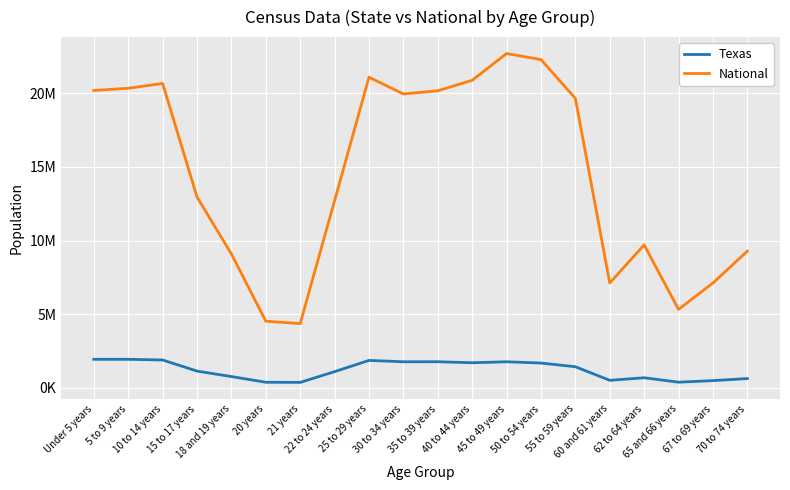

What is the difference between the second highest and minimum values in the Texas series?

1569219